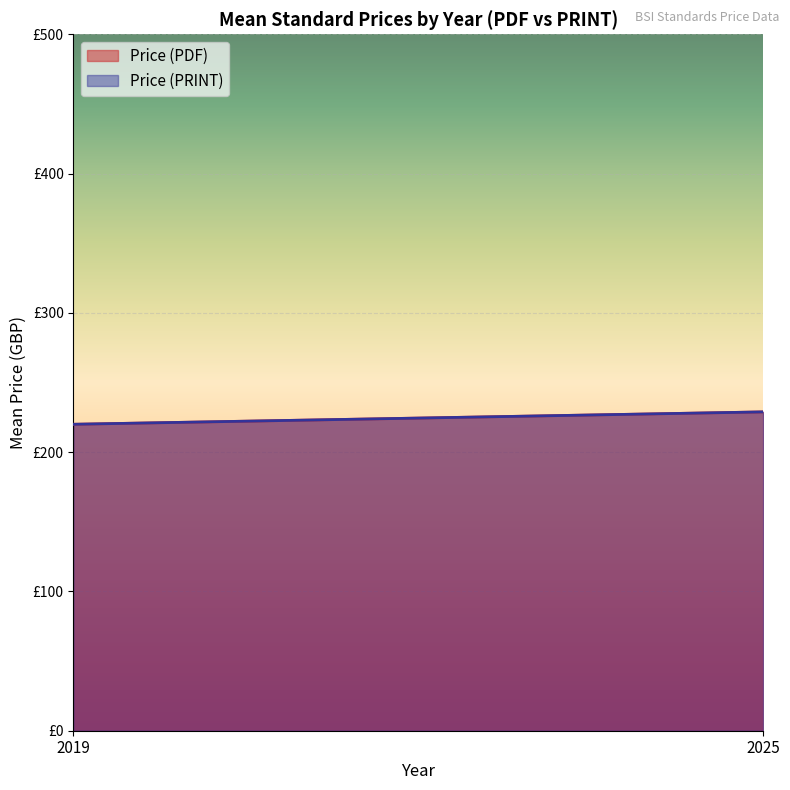

True or false: Price (PRINT) and Price (PDF) intersect in this chart.

False